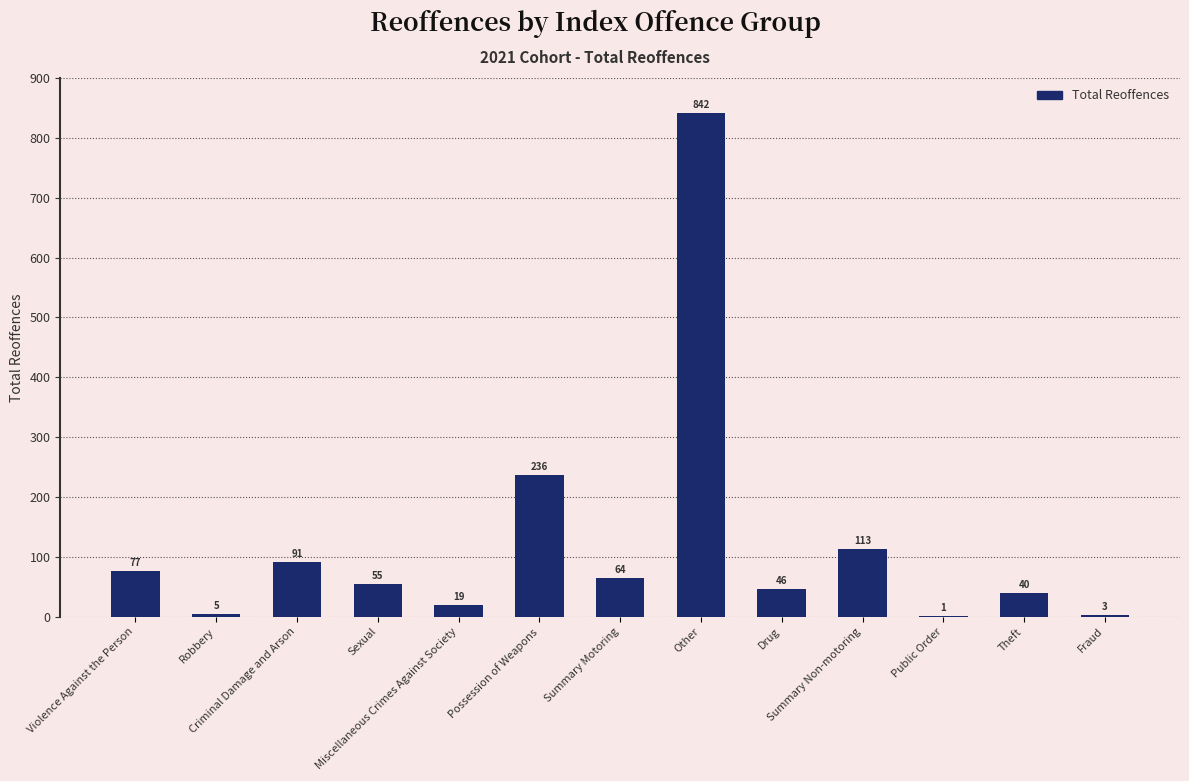

What is the sum of all values?

1592